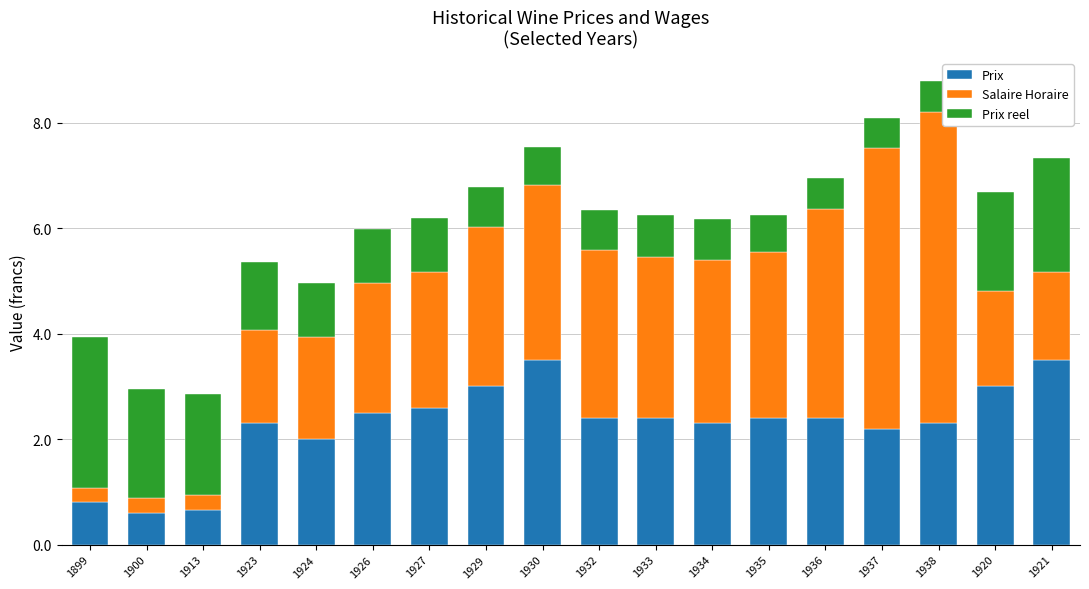

What is the difference between the Prix values at 1899 and 1930?

2.7